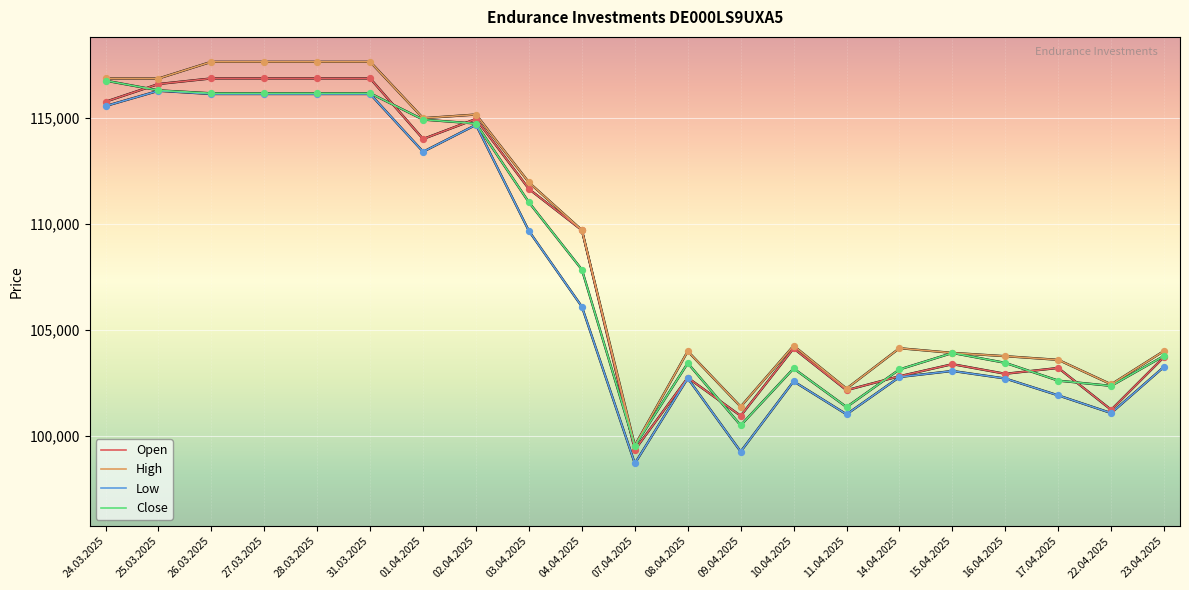

At how many categories does at least one series exceed 112437?

8